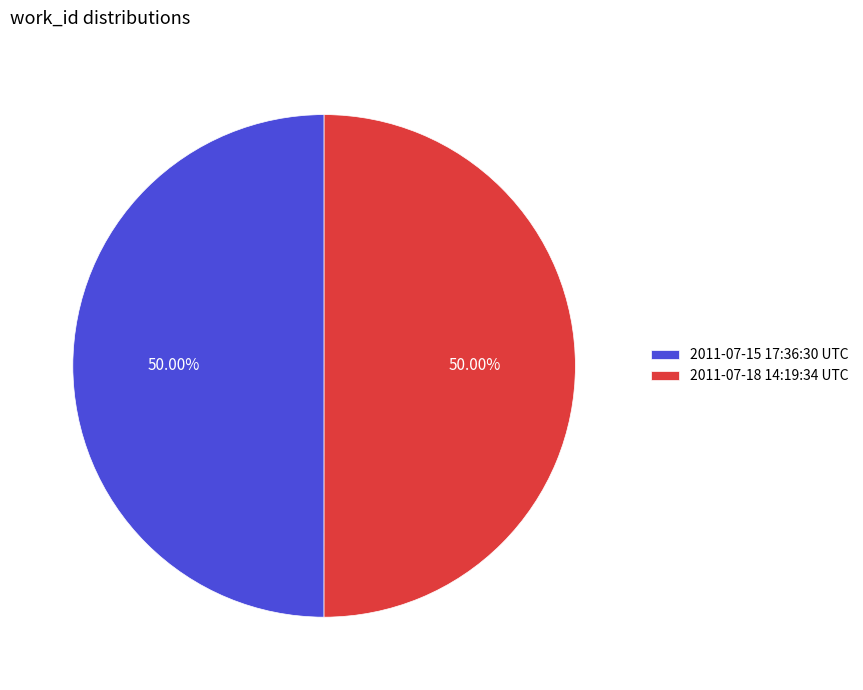

Is the sum of 2011-07-15 17:36:30 UTC and 2011-07-18 14:19:34 UTC greater than half?

Yes